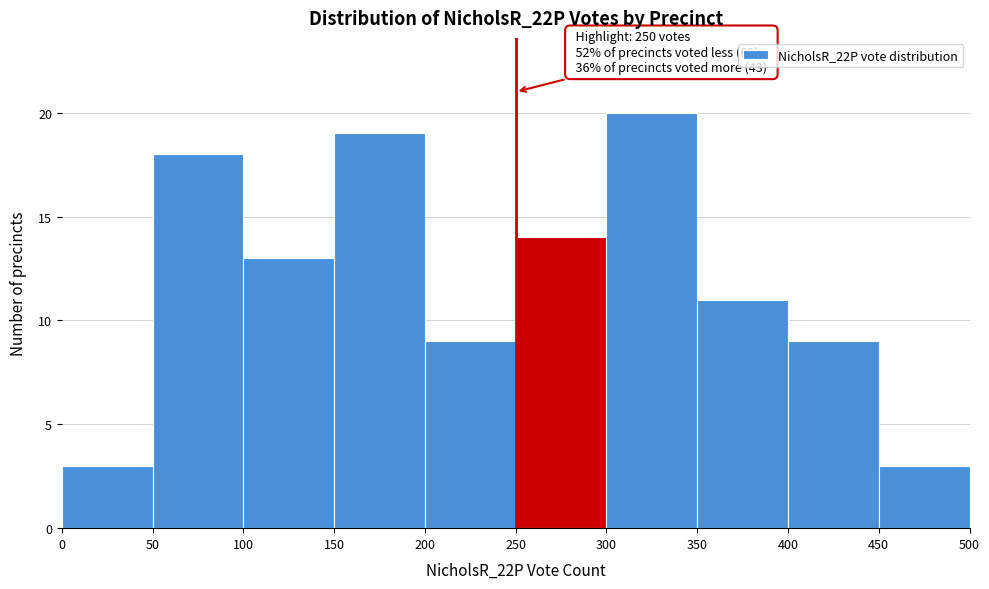

Which range on the x-axis has the tallest bar?

300 to 350